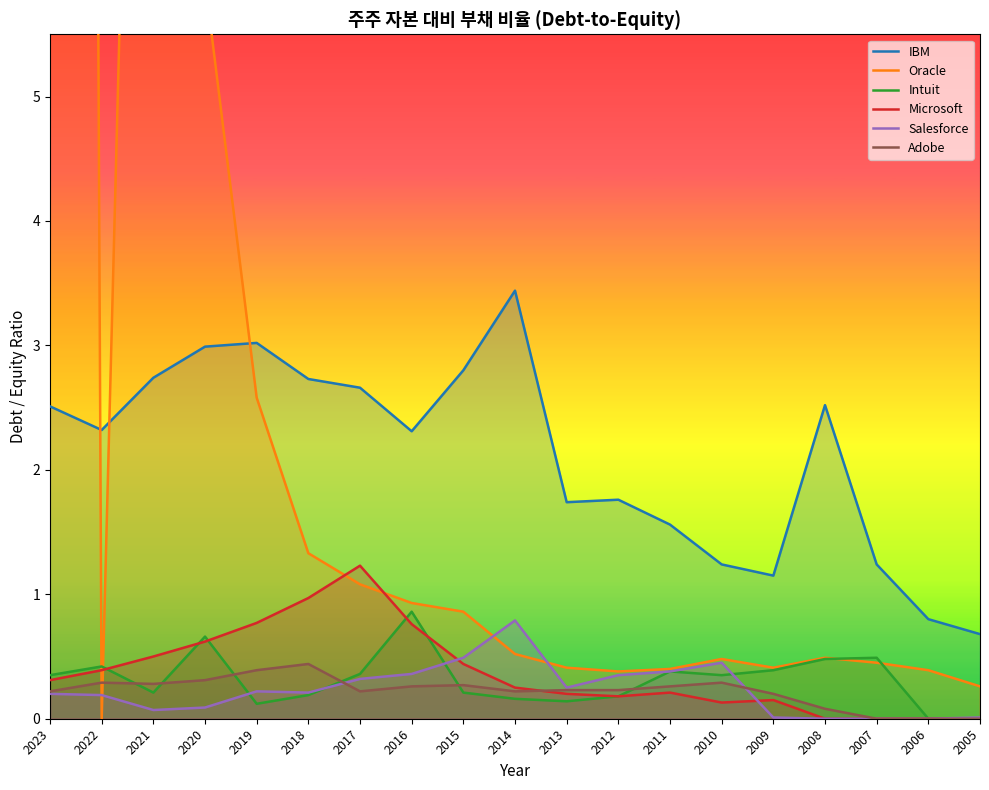

How many values in Intuit are above zero?

17